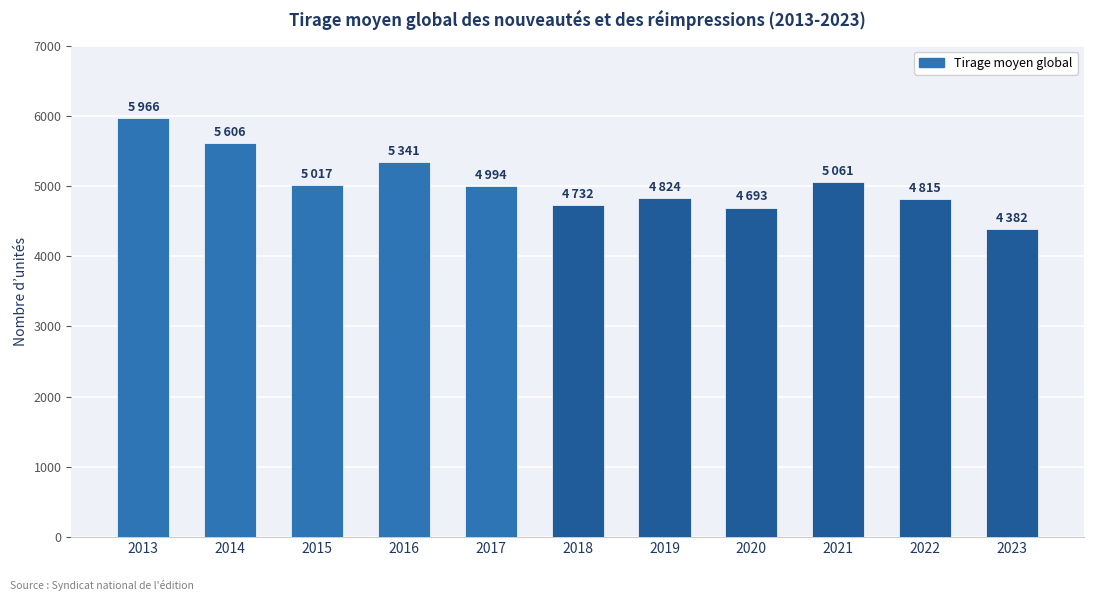

Between 2019 and 2023, which is larger?

2019